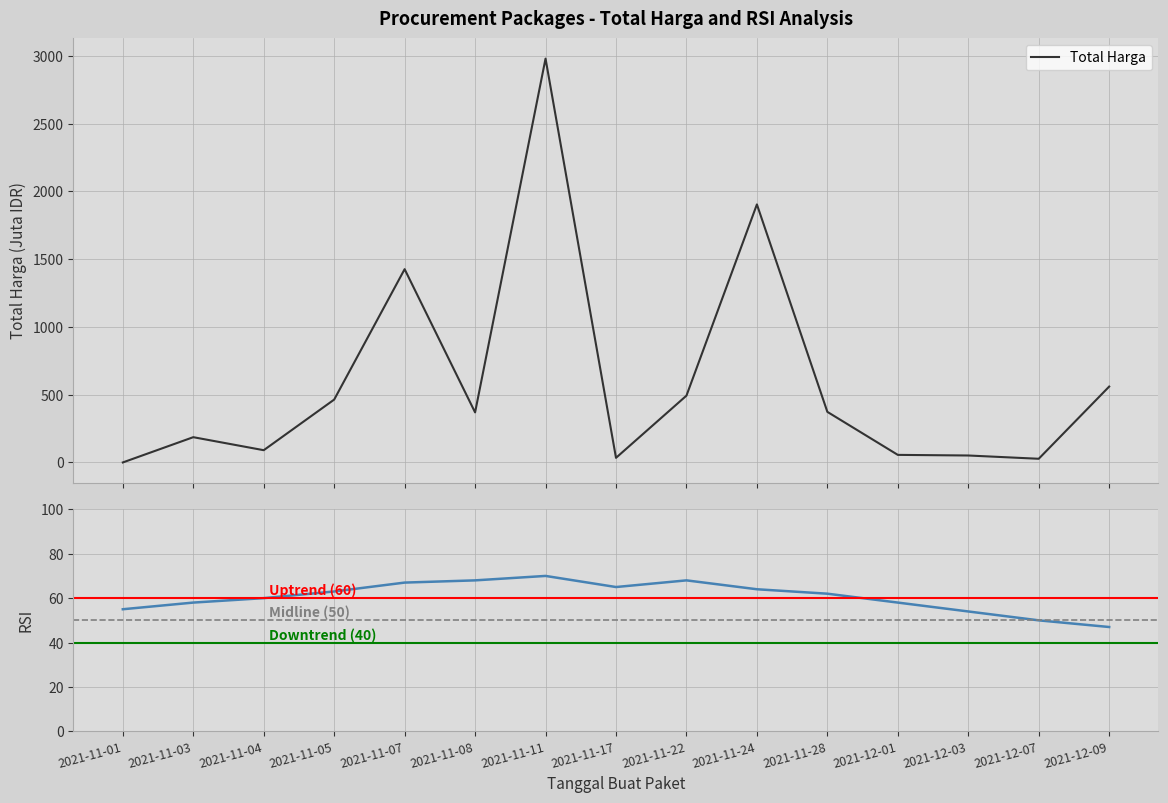

Is it true that the value at 2021-11-11 is 2979.0?

True